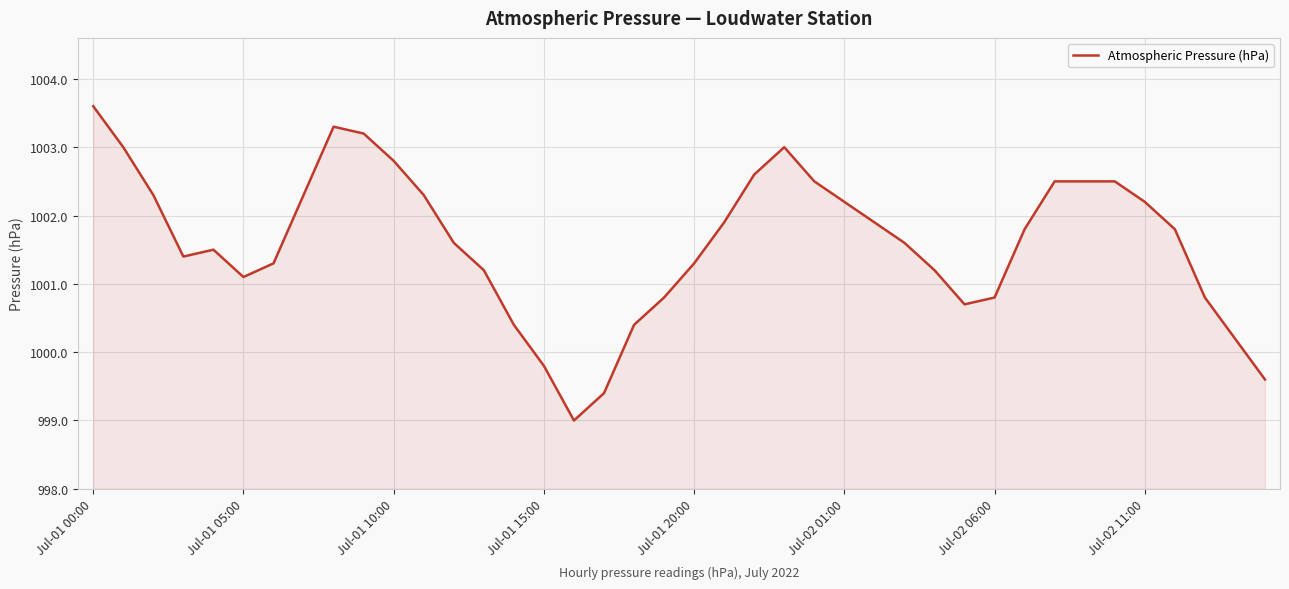

What is the smallest value displayed?

999.0